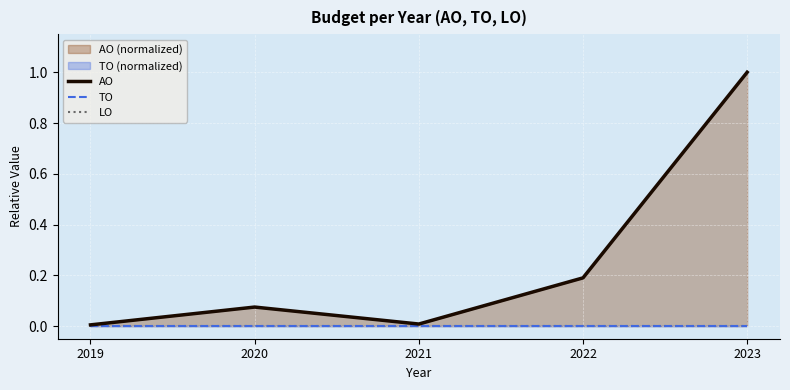

What are all the series names shown in the legend?

AO, TO, LO